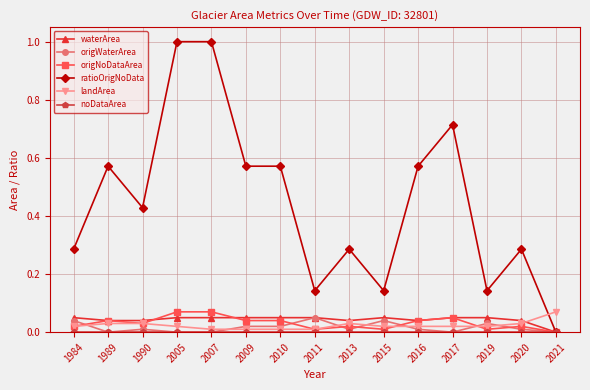

Is it true that landArea equals 0.1 at 2013?

False